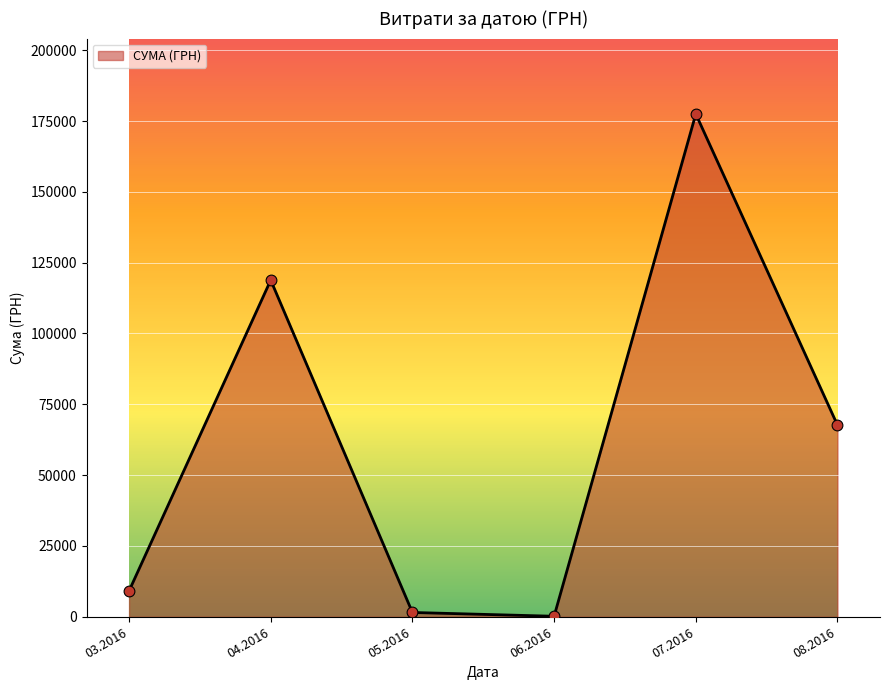

What is the ratio of the value at 04.2016 to the value at 03.2016?

13.1